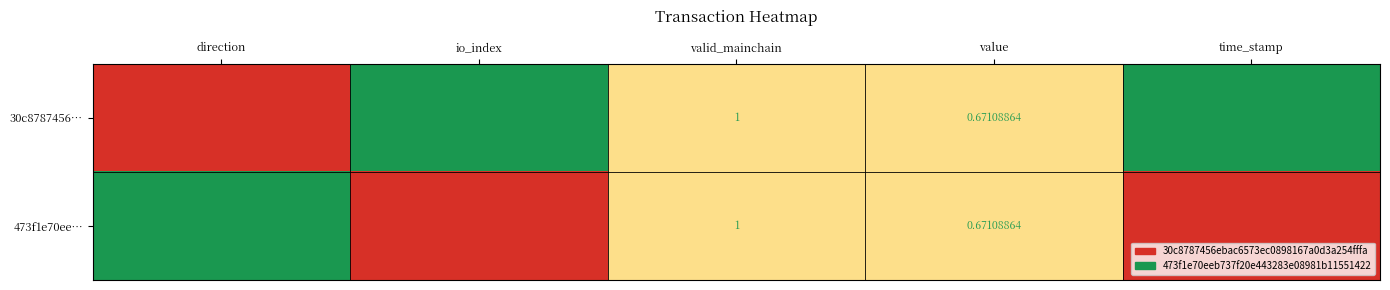

Rank the categories by 30c8787456… value from highest to lowest.

time_stamp, io_index, valid_mainchain, value, direction